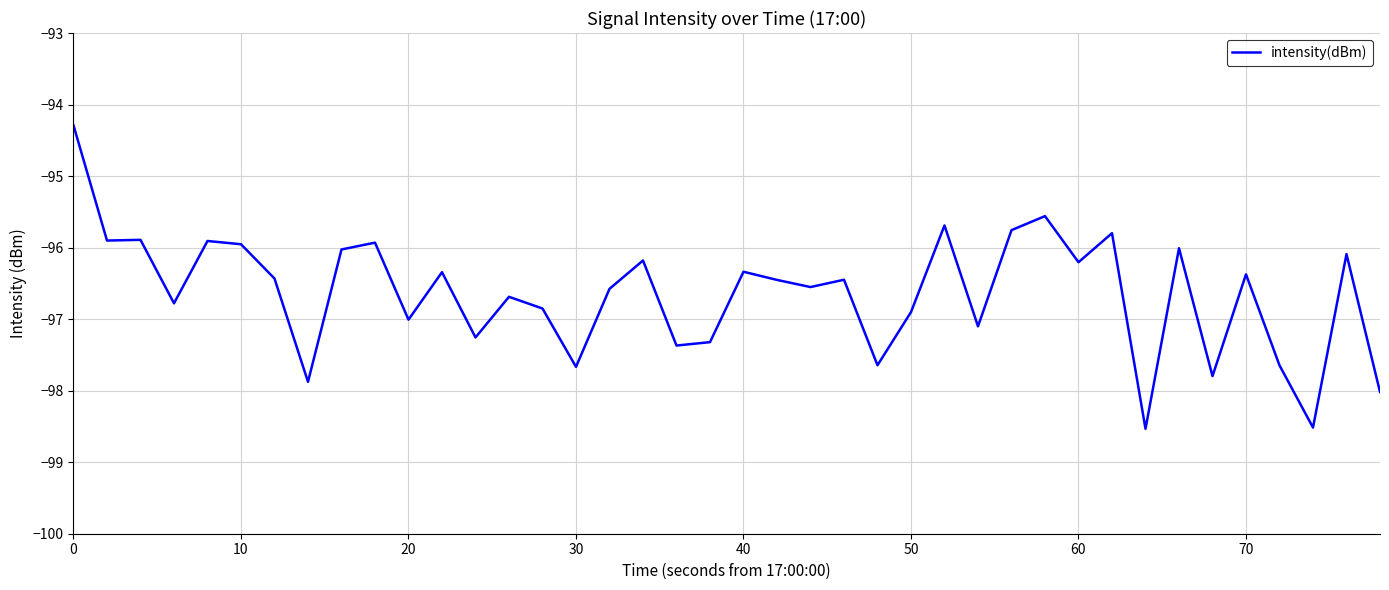

What is the smallest value displayed?

-98.5